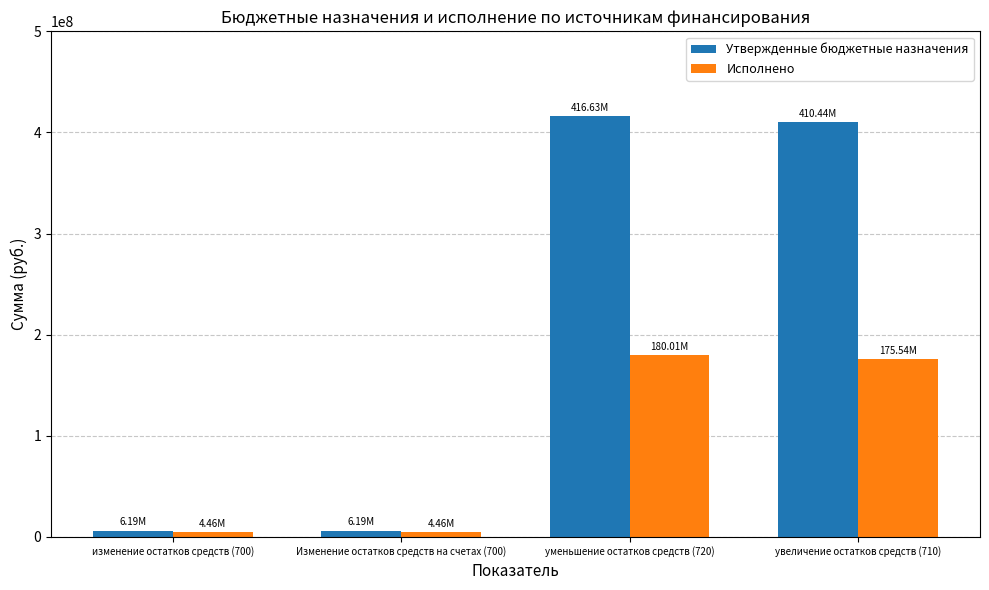

List the series in order of their peak value, highest first.

Утвержденные бюджетные назначения, Исполнено